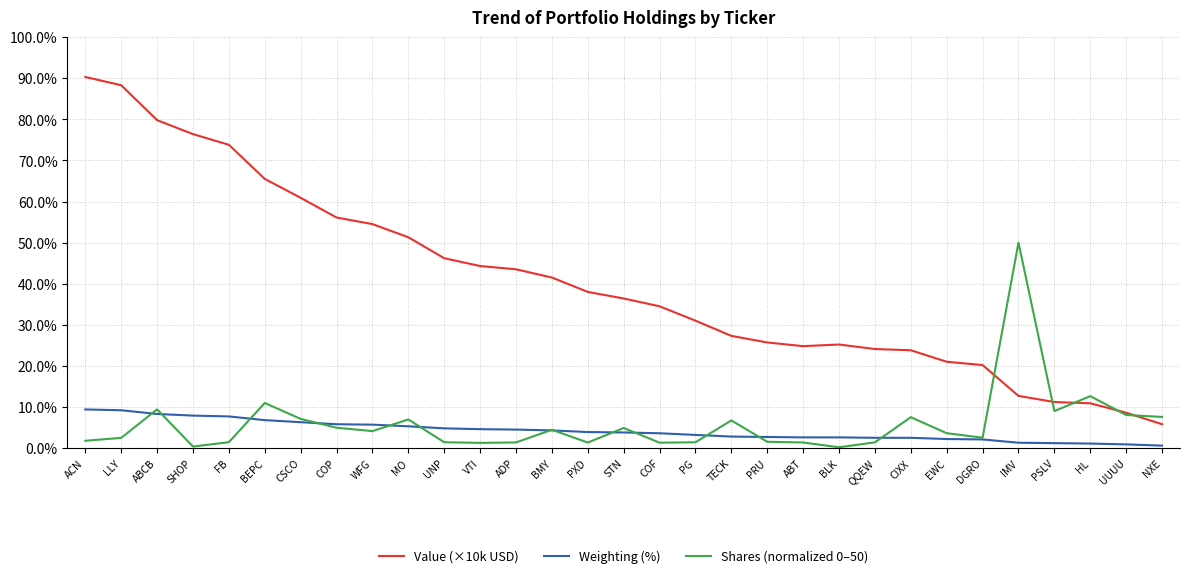

What is the spread (max minus min) of values at PXD?

36.7